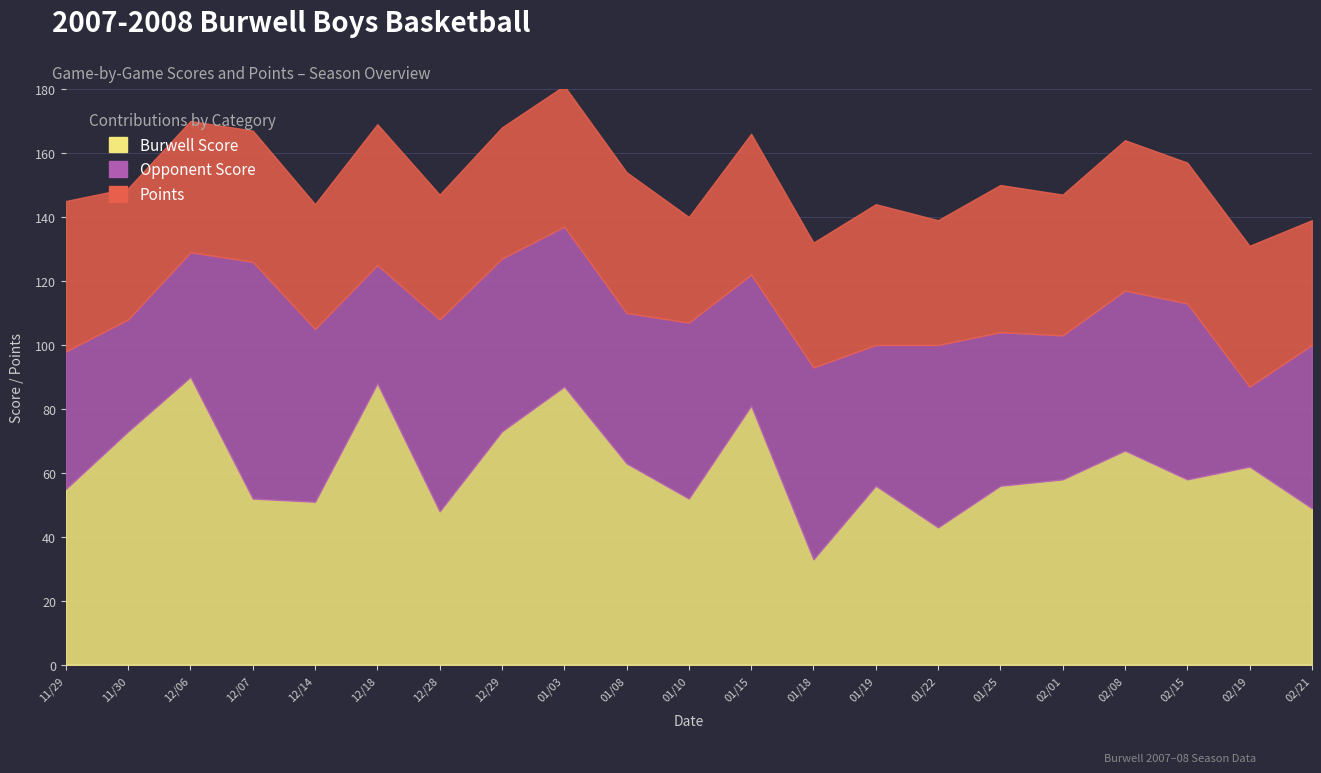

Does the chart have visible grid lines?

Yes